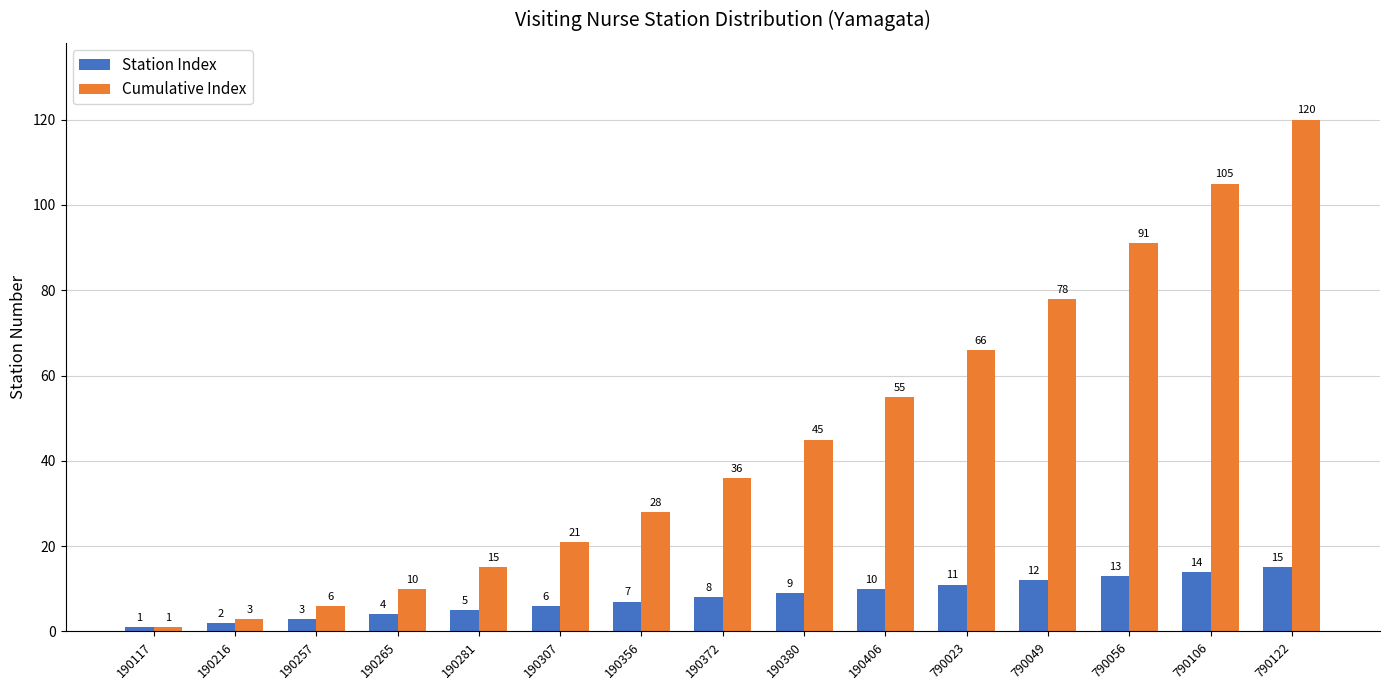

Reading right to left, transcribe all the data shown in this chart.

Station Index: 790122=15	790106=14	790056=13	790049=12	790023=11	190406=10	190380=9	190372=8	190356=7	190307=6	190281=5	190265=4	190257=3	190216=2	190117=1
Cumulative Index: 790122=120	790106=105	790056=91	790049=78	790023=66	190406=55	190380=45	190372=36	190356=28	190307=21	190281=15	190265=10	190257=6	190216=3	190117=1